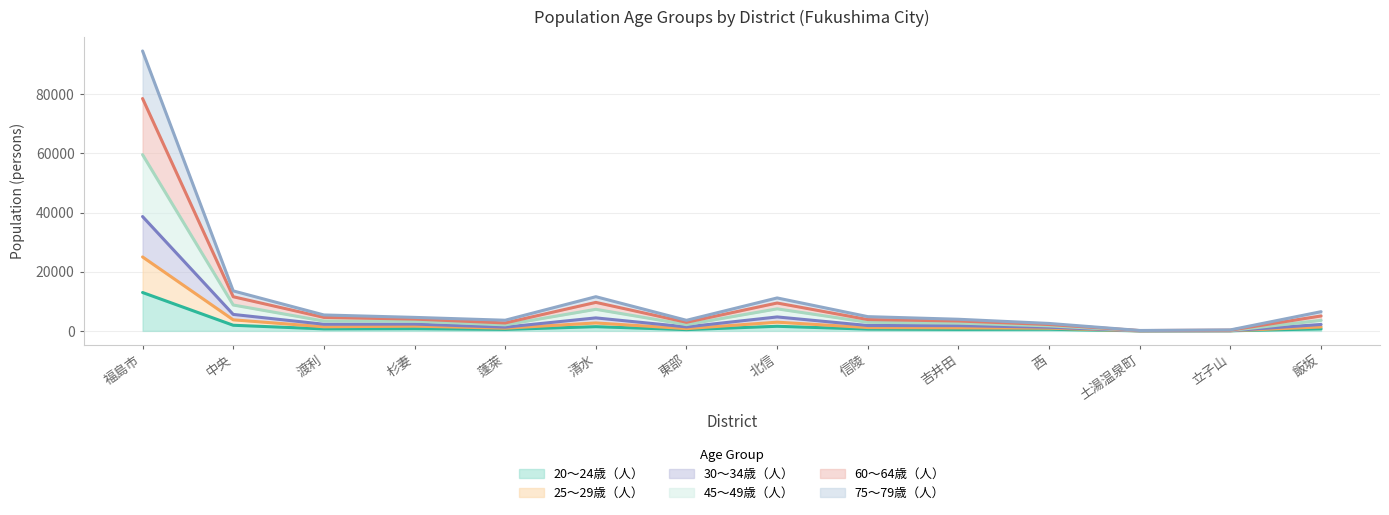

At which category is the sum across all series the highest?

福島市